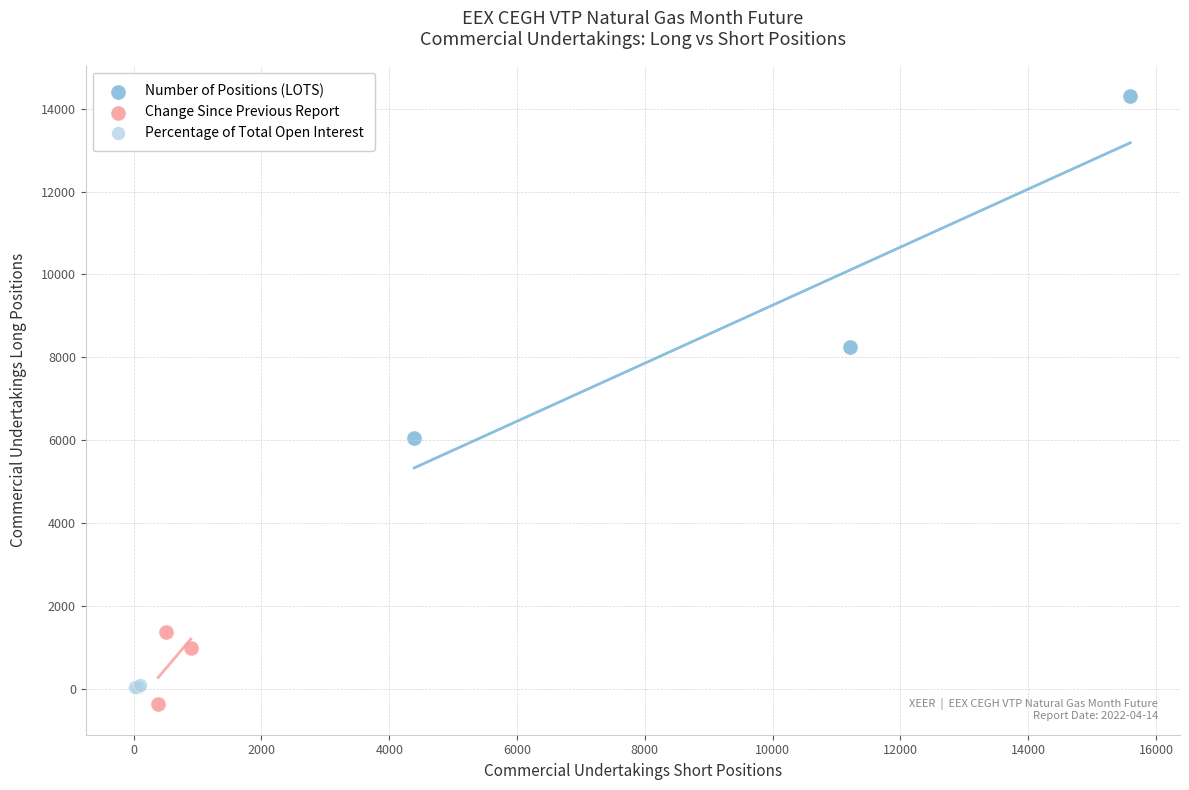

Which series contains the highest Y value?

Number of Positions (LOTS)